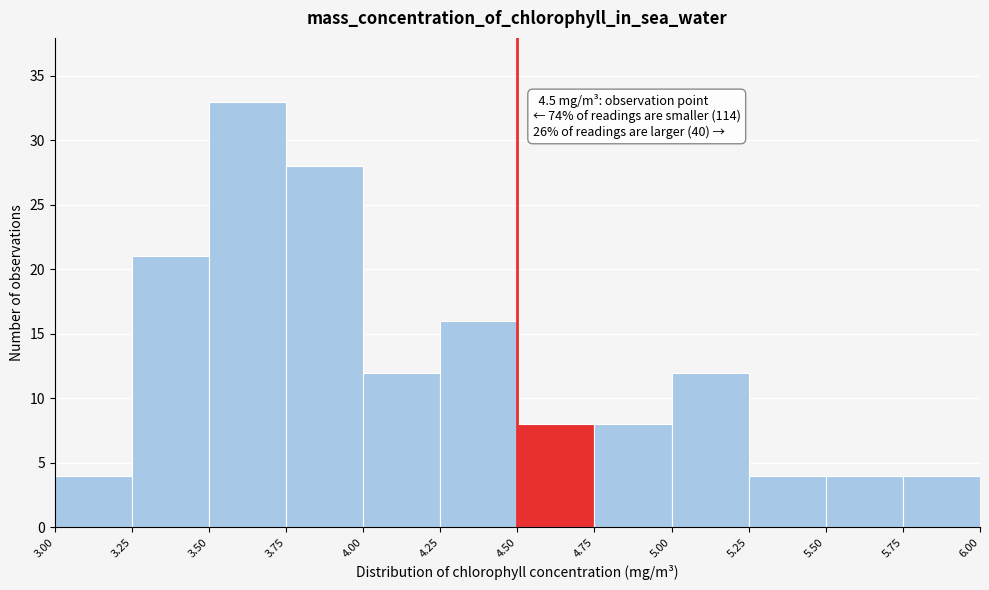

Over which range of the x-axis is the bar tallest?

3.50 to 3.75